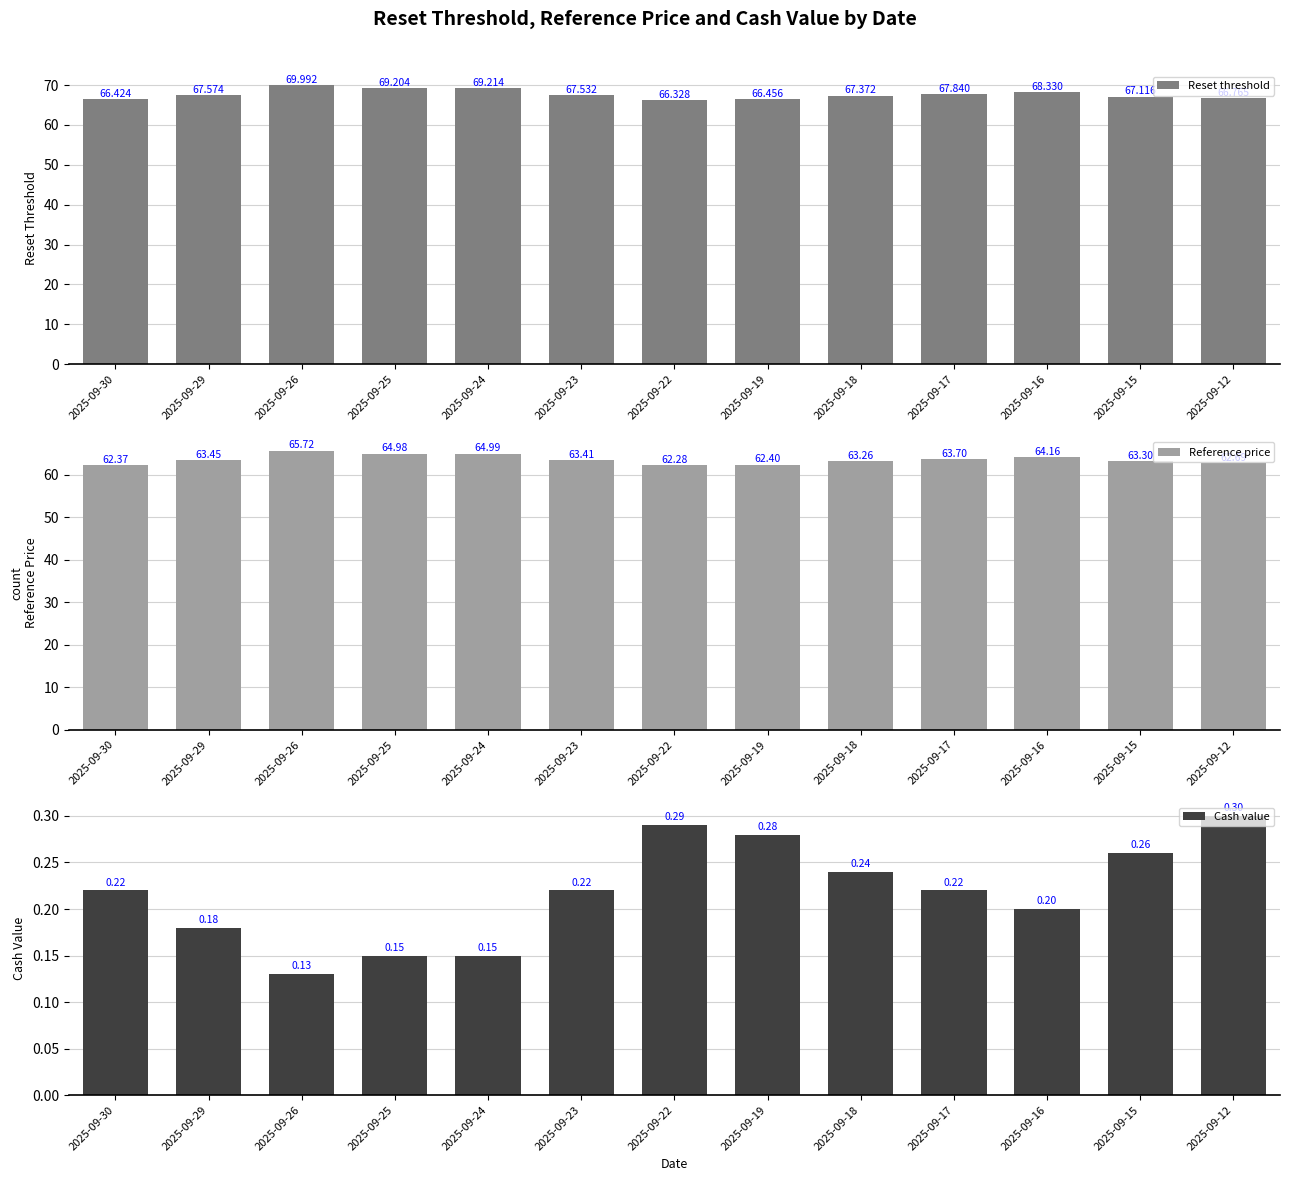

What is the value of the Cash value bar at the 13th from the left?

0.3